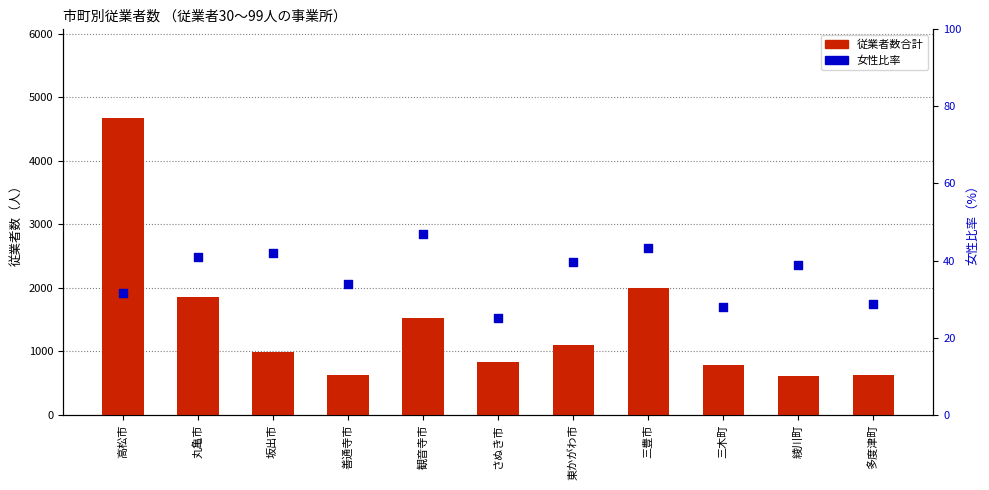

Which series reaches the minimum Y coordinate?

女性比率